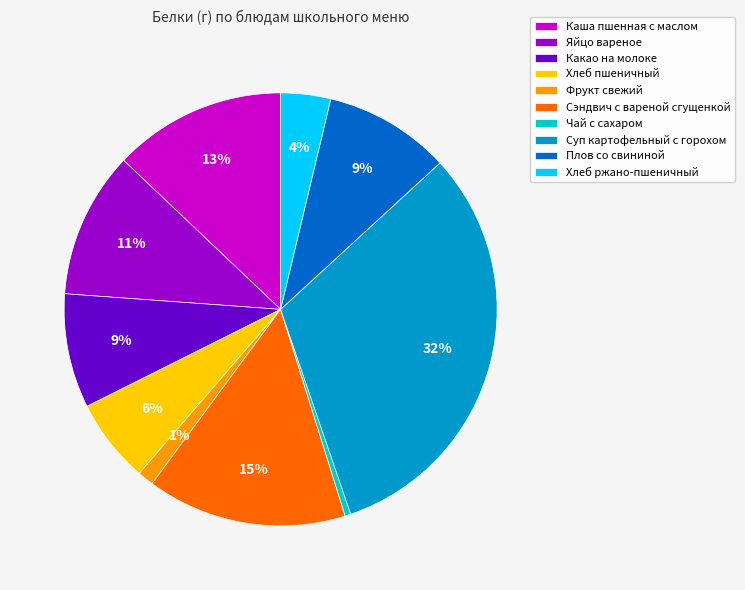

How many slices are in this pie chart?

10